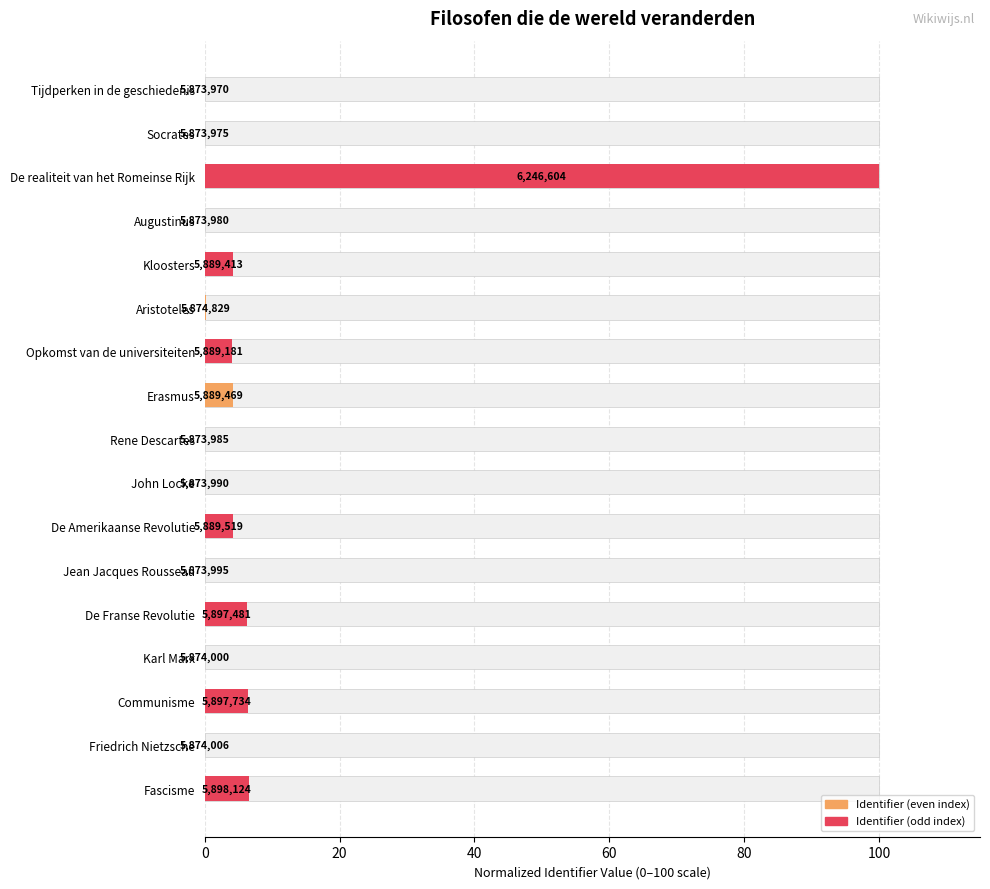

The value at Friedrich Nietzsche is 0.0. True or false?

True